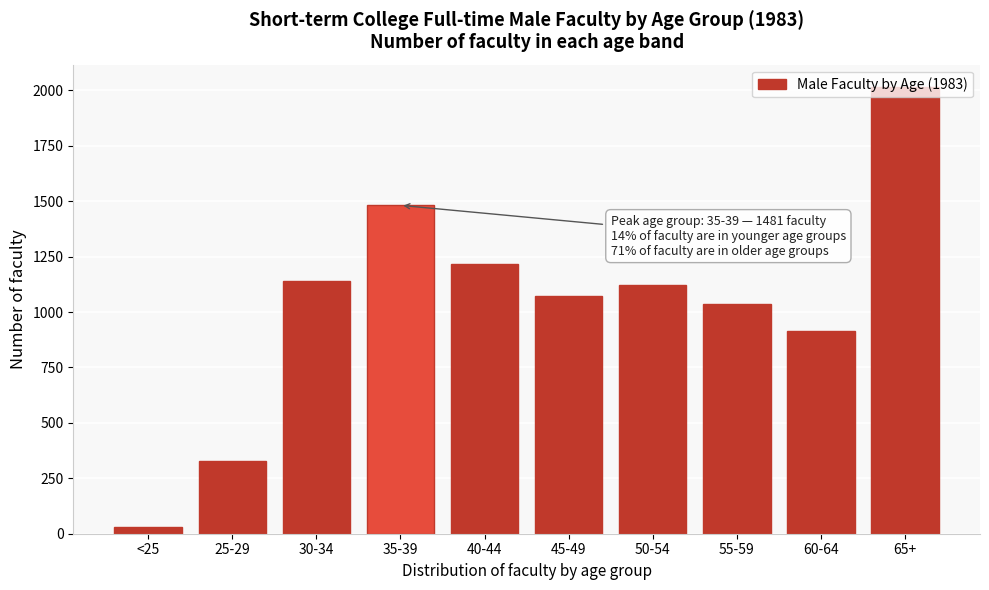

What is the maximum value shown in the chart?

2015